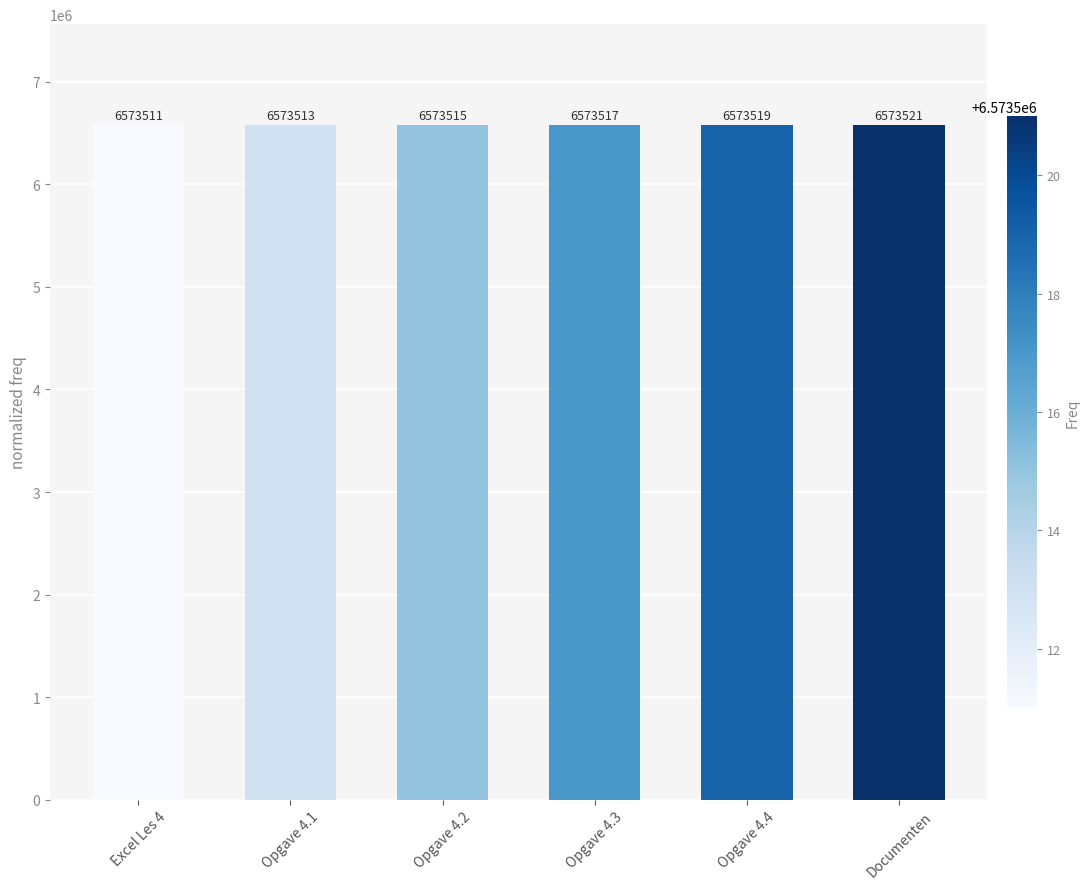

What is the difference between the maximum and minimum values?

10